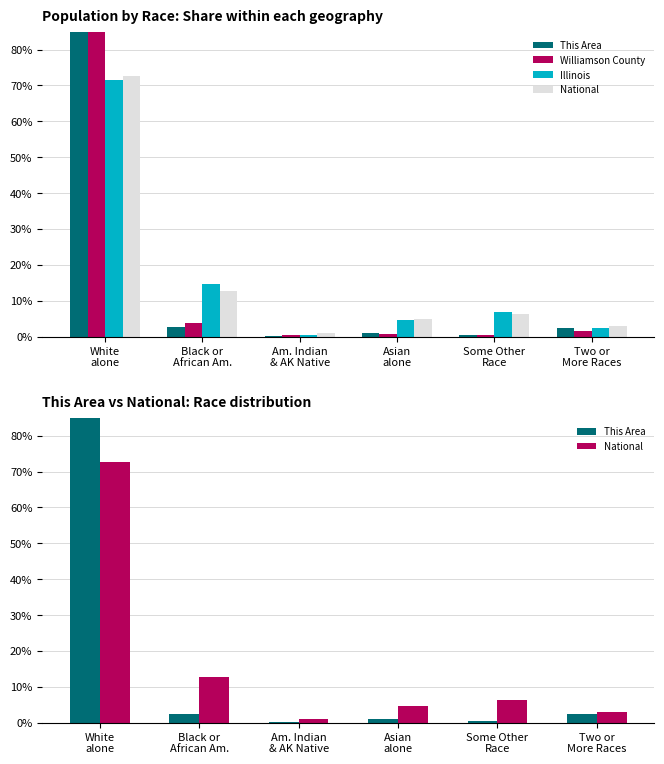

Which has a higher value, Some Other
Race or Black or
African Am.?

Black or
African Am.